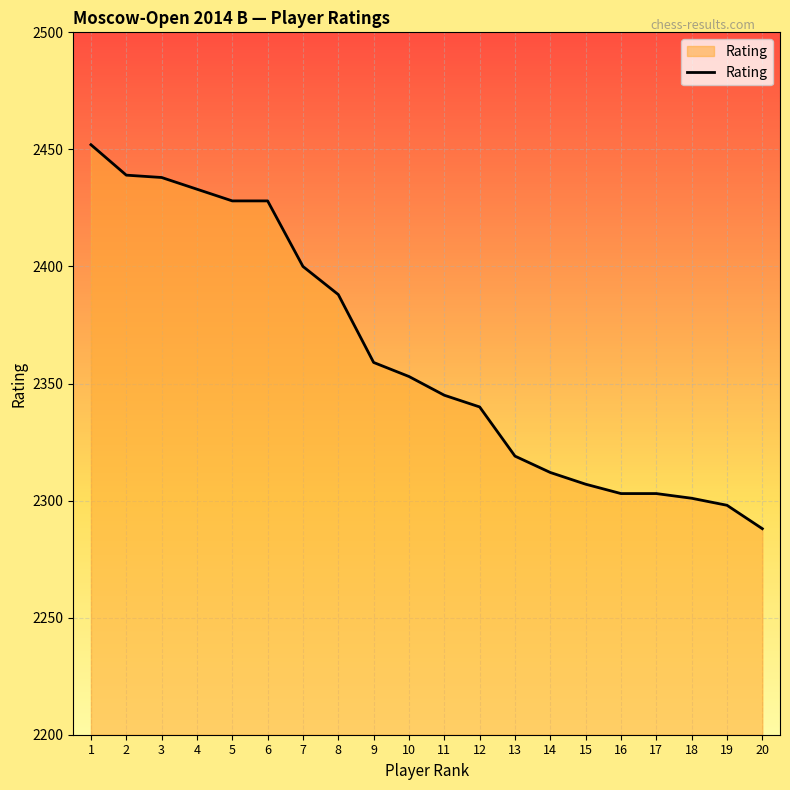

The value at 18 is 3523. True or false?

False